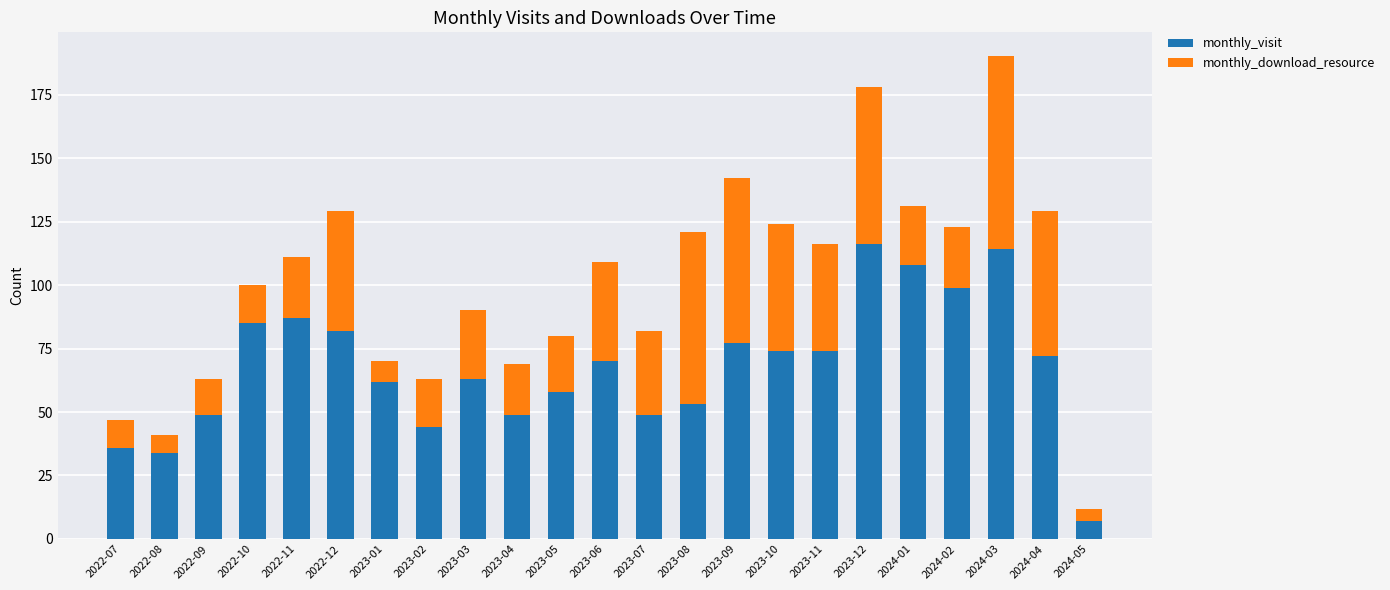

What is the total value across all series at 2023-02?

63